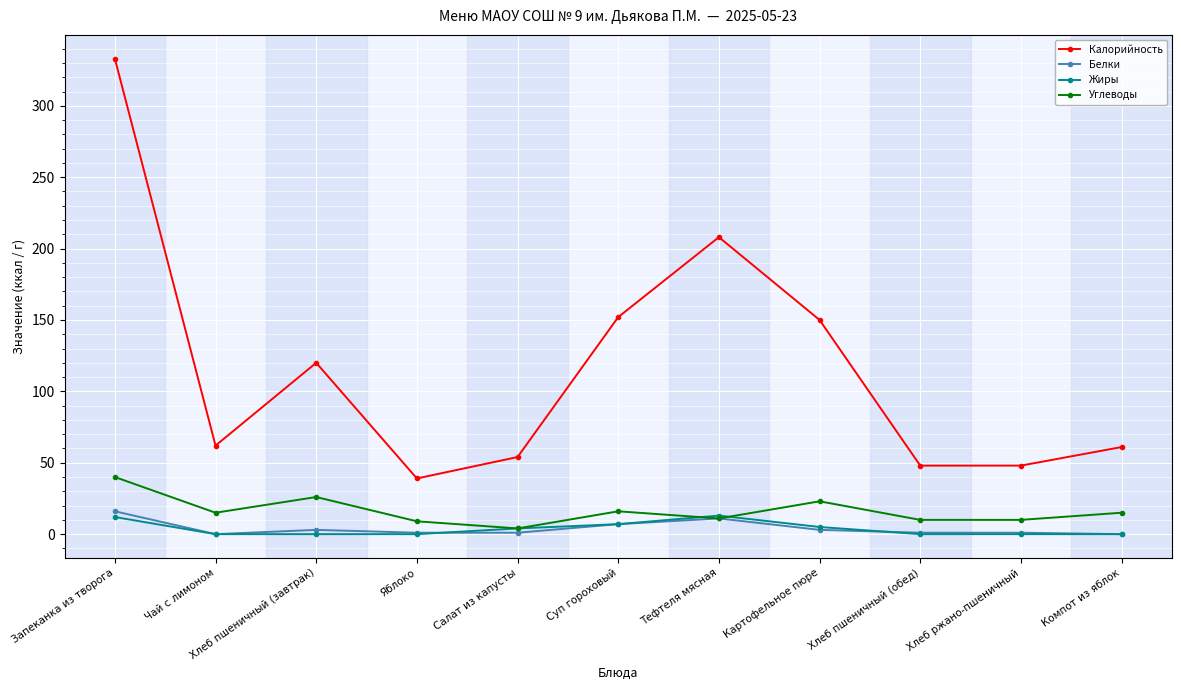

What is the highest value of the Жиры series?

13